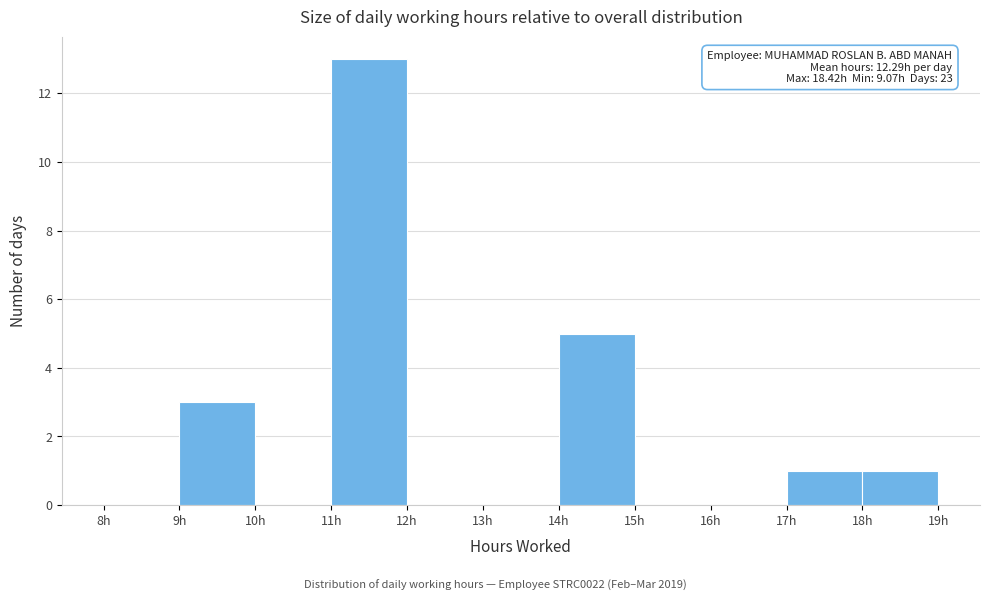

Which range on the x-axis has the tallest bar?

11 to 12